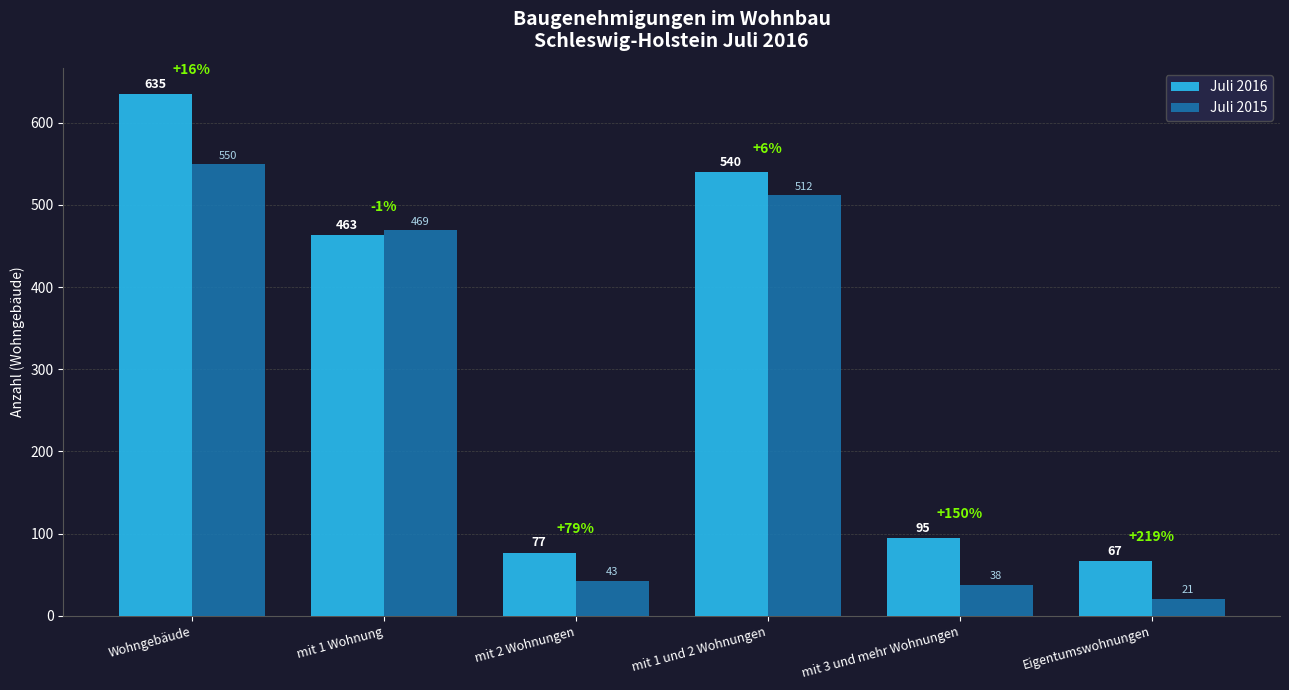

What position from the left is Eigentumswohnungen?

6